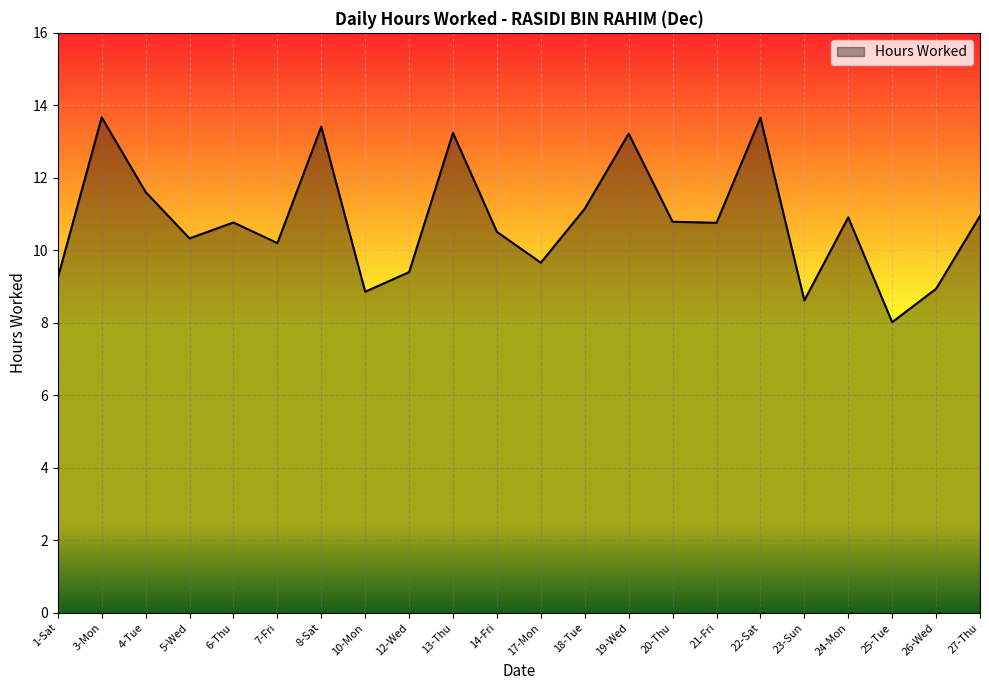

What position from the right is 25-Tue?

3